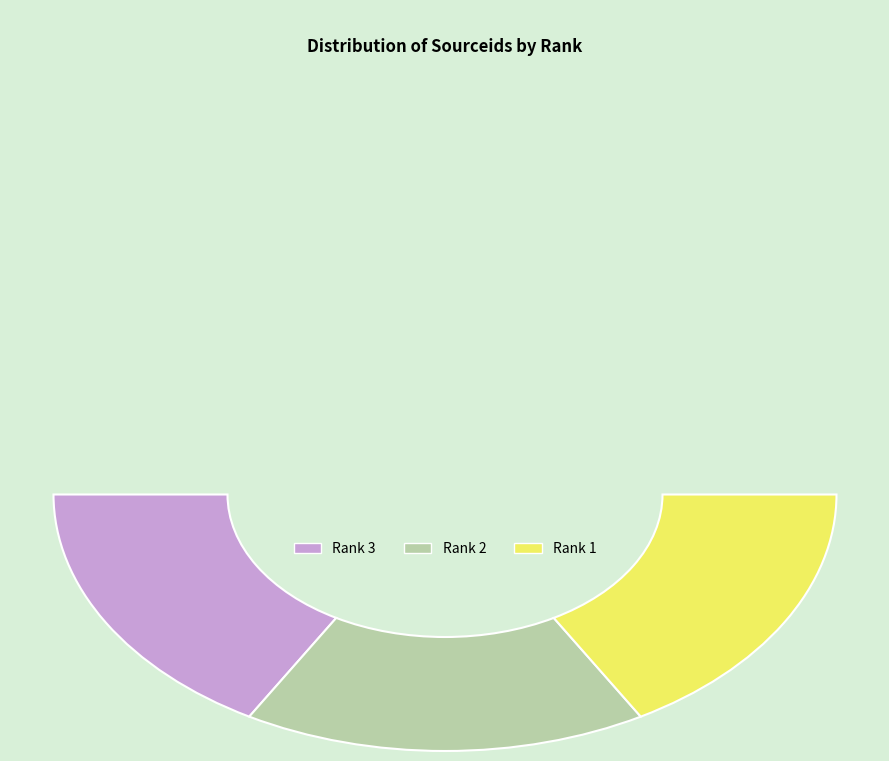

What percentage is the 1 slice, to the nearest percent?

33%